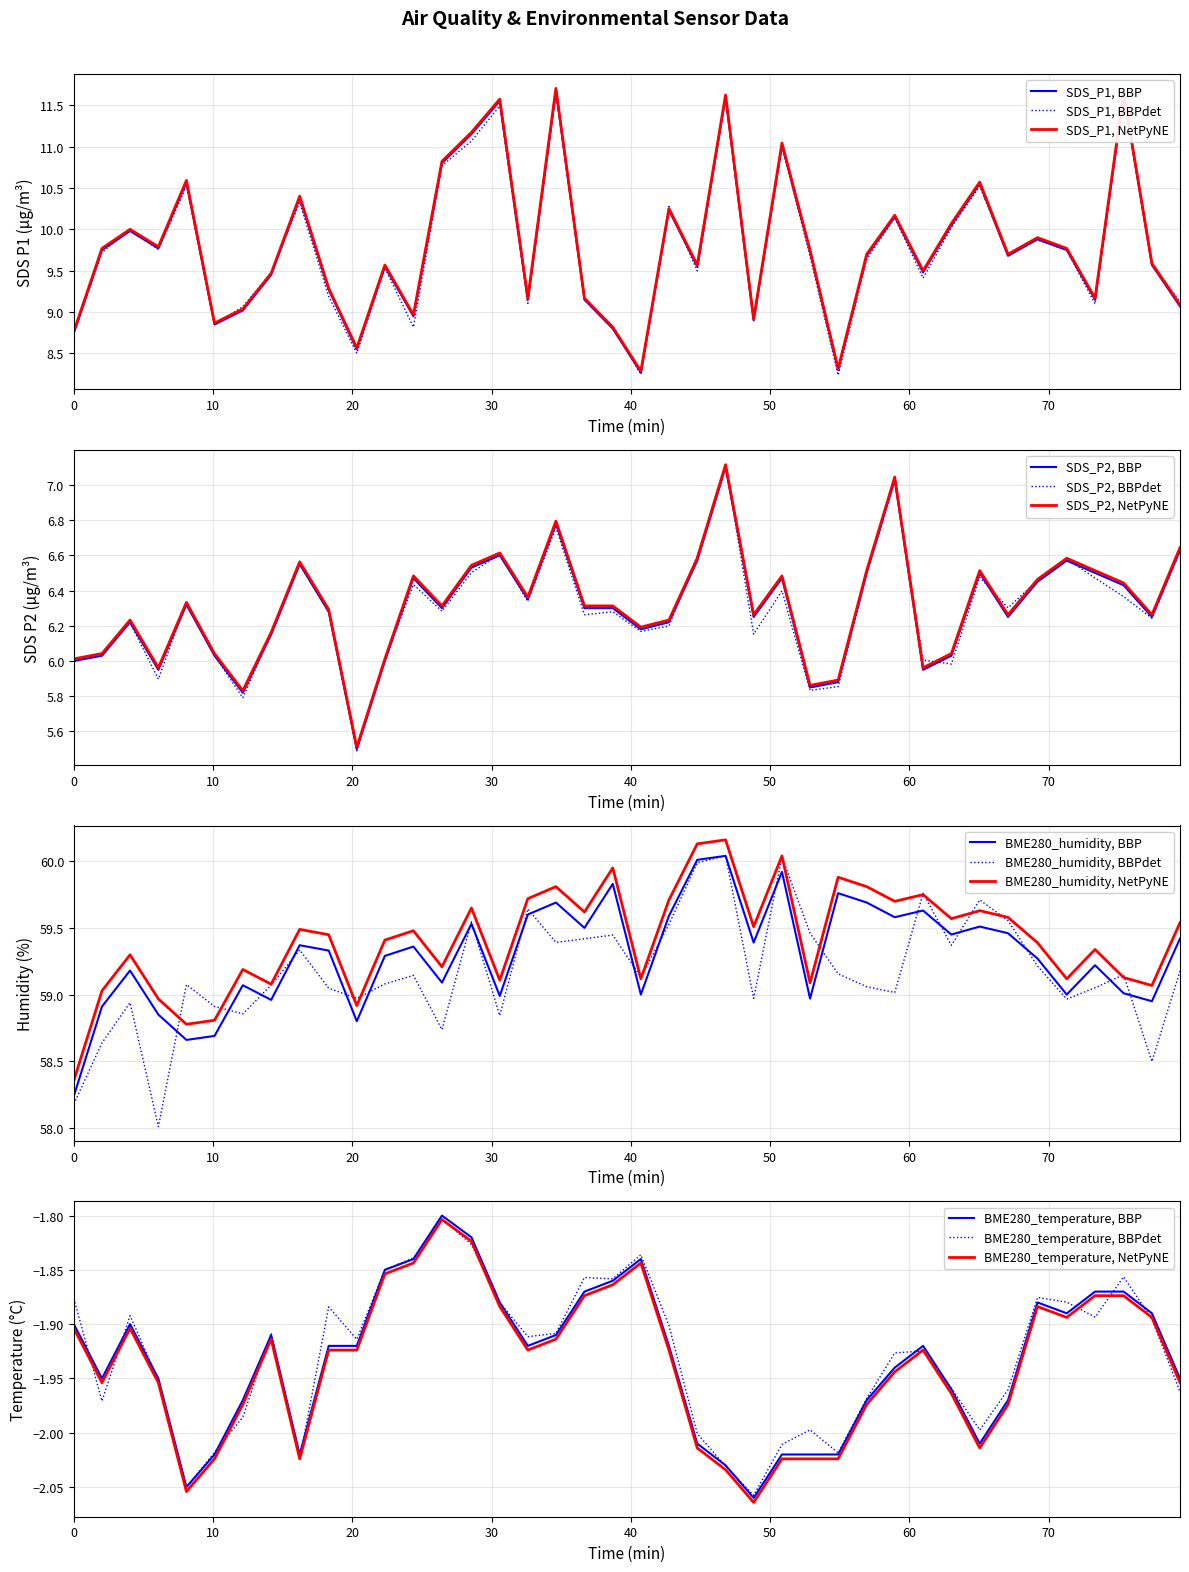

Which series has the largest total across all categories?

BME280_humidity